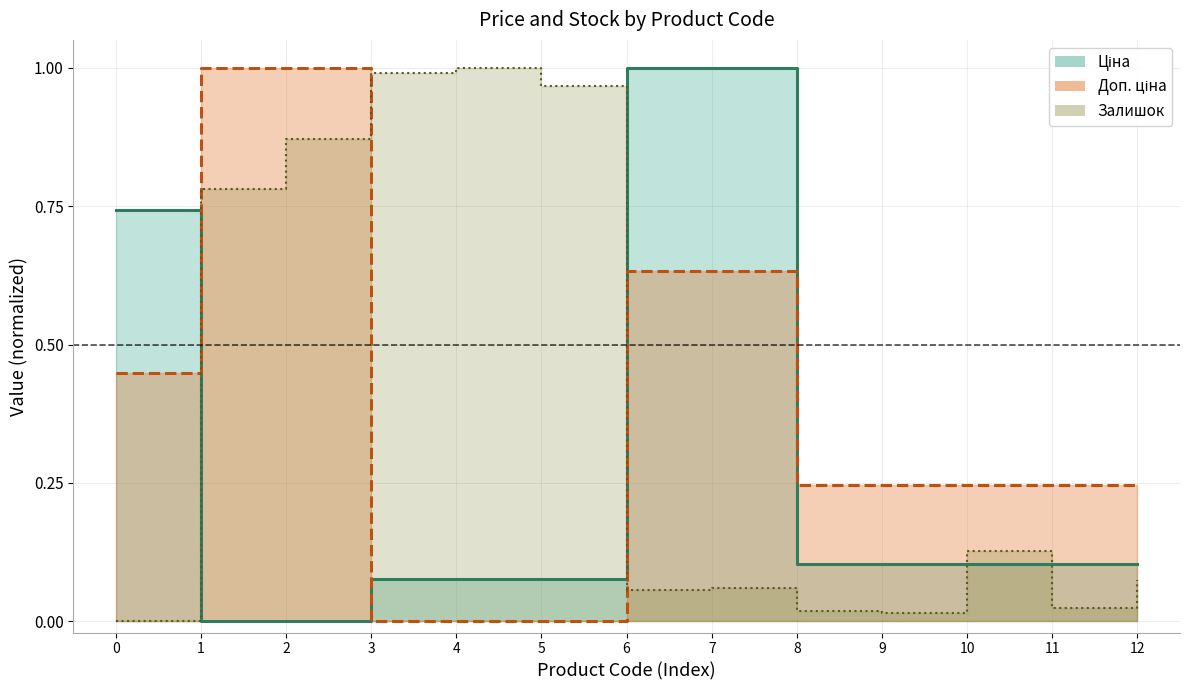

How many intersections are there between Залишок and Ціна?

4